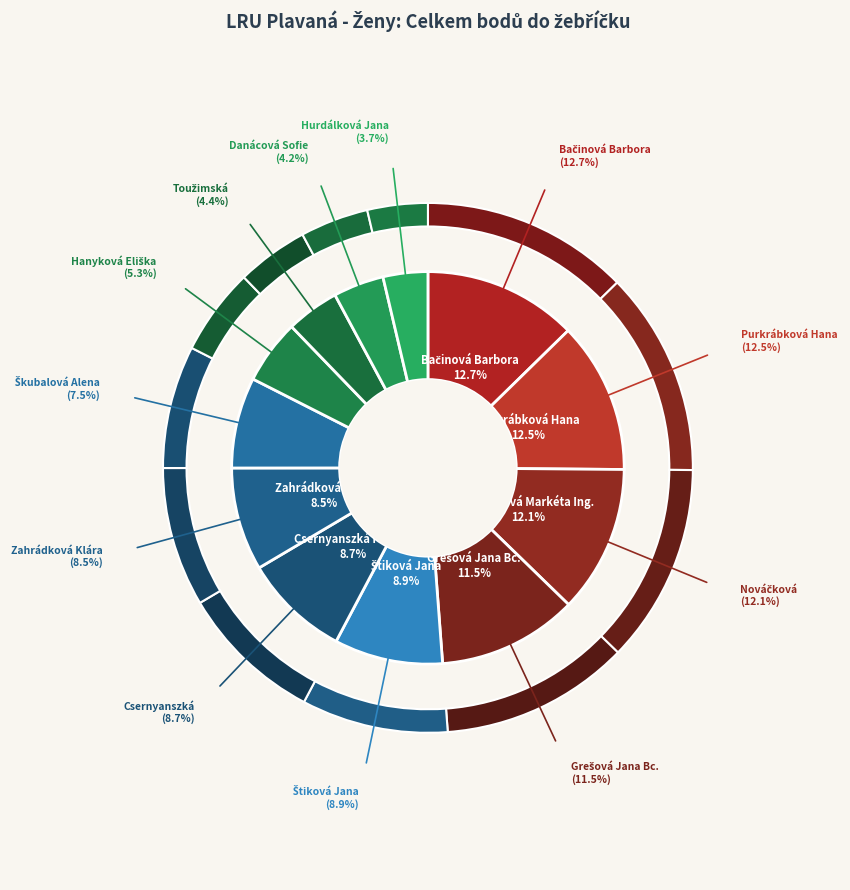

Is it true that Nováčková Markéta Ing. is 12% of the pie?

True